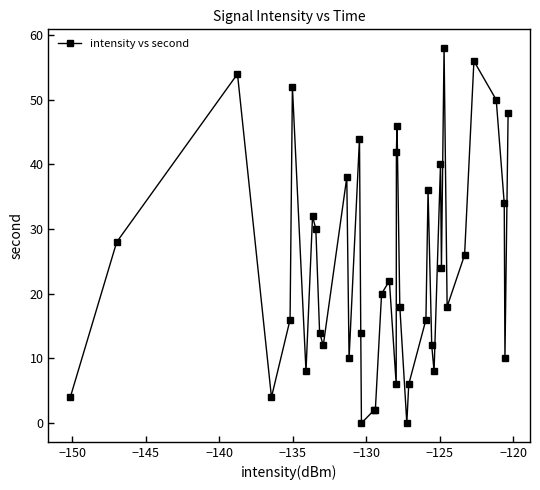

What is the difference between the maximum and minimum values?

58